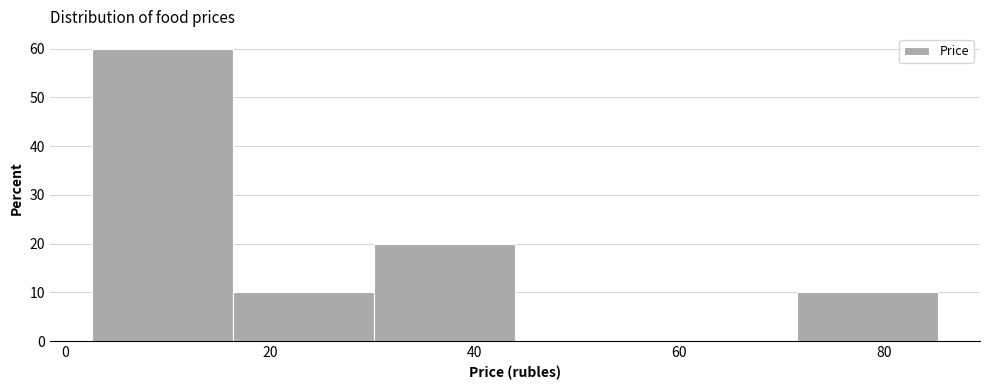

Which range on the x-axis has the tallest bar?

2 to 16